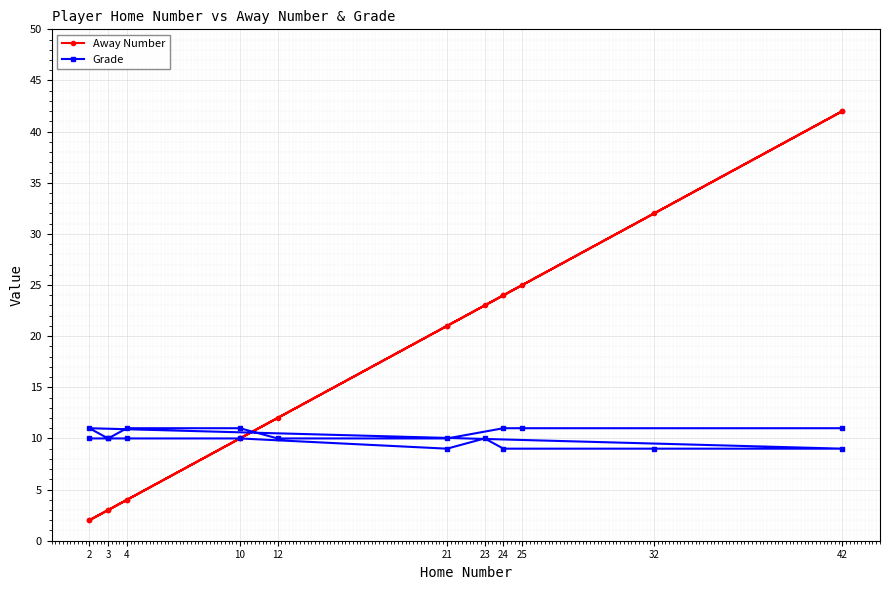

The Away Number series shows 5 at 24. True or false?

False